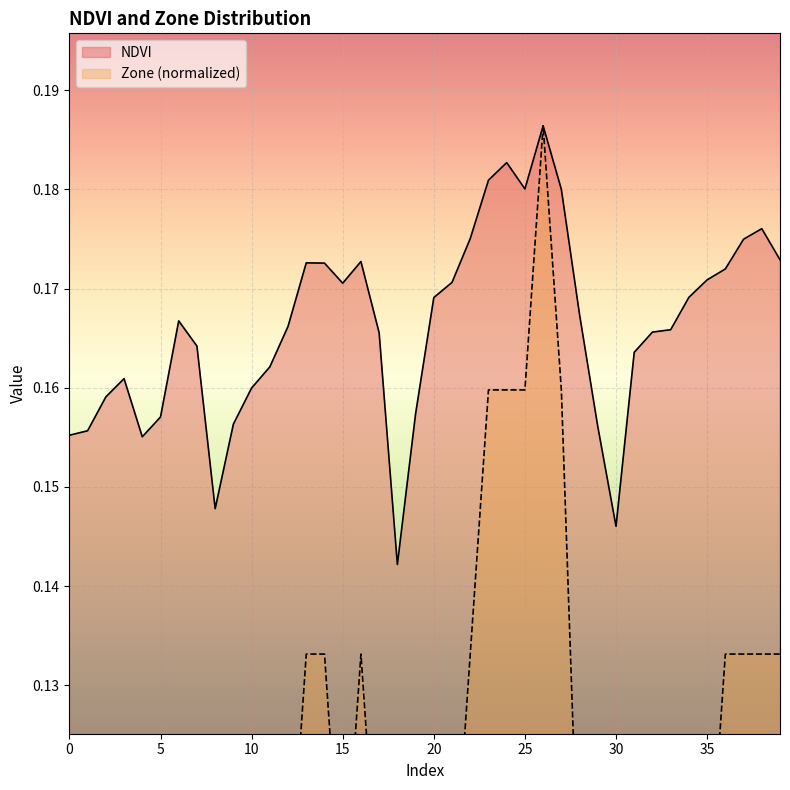

Reading left to right, what are all the values shown in this chart?

NDVI: 0=0.2	1=0.2	2=0.2	3=0.2	4=0.2	5=0.2	6=0.2	7=0.2	8=0.1	9=0.2	10=0.2	11=0.2	12=0.2	13=0.2	14=0.2	15=0.2	16=0.2	17=0.2	18=0.1	19=0.2	20=0.2	21=0.2	22=0.2	23=0.2	24=0.2	25=0.2	26=0.2	27=0.2	28=0.2	29=0.2	30=0.1	31=0.2	32=0.2	33=0.2	34=0.2	35=0.2	36=0.2	37=0.2	38=0.2	39=0.2
Zone: 0=0.1	1=0.1	2=0.1	3=0.1	4=0.1	5=0.1	6=0.1	7=0.1	8=0.0	9=0.1	10=0.1	11=0.1	12=0.1	13=0.1	14=0.1	15=0.1	16=0.1	17=0.1	18=0.0	19=0.1	20=0.1	21=0.1	22=0.1	23=0.2	24=0.2	25=0.2	26=0.2	27=0.2	28=0.1	29=0.1	30=0.0	31=0.1	32=0.1	33=0.1	34=0.1	35=0.1	36=0.1	37=0.1	38=0.1	39=0.1